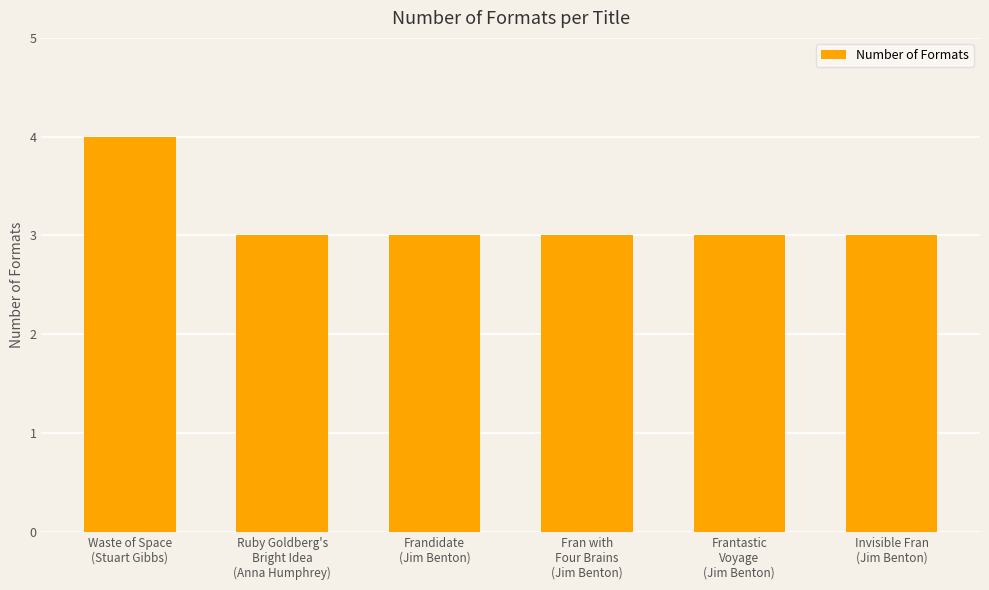

Are the bars horizontal?

No